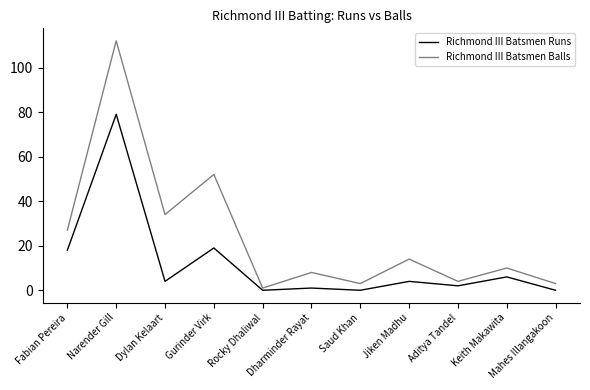

How many lines are shown in the chart?

2